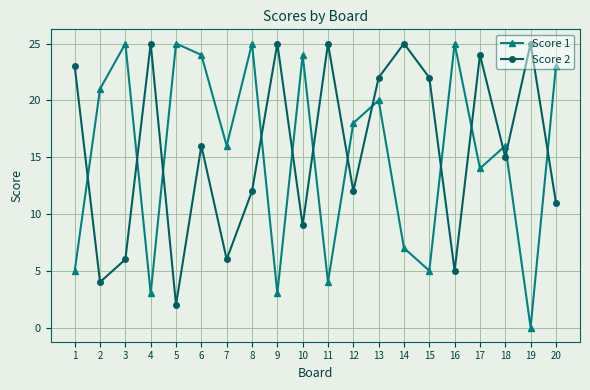

Where does the Score 2 series first go above 16?

1